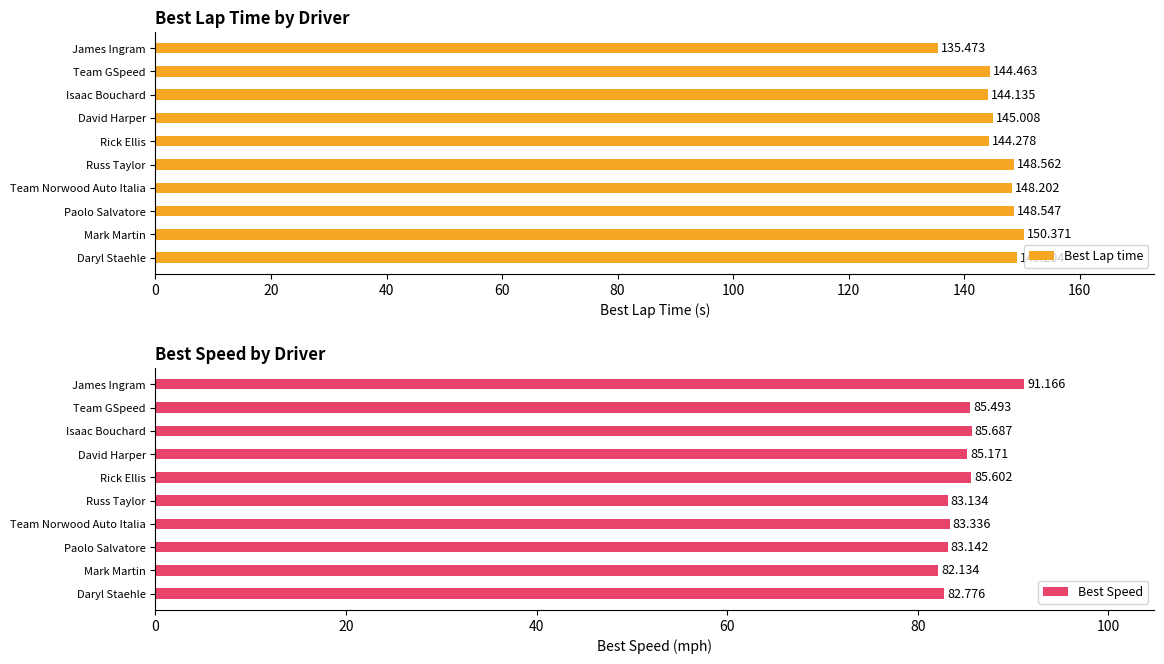

Is it true that Best Speed equals 161.0 at James Ingram?

False